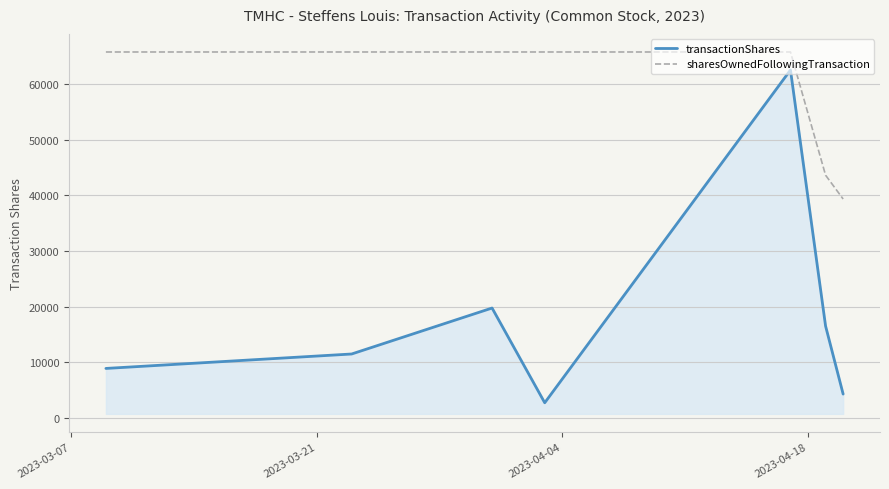

What is the average value of the sharesOwnedFollowingTransaction series?

58832